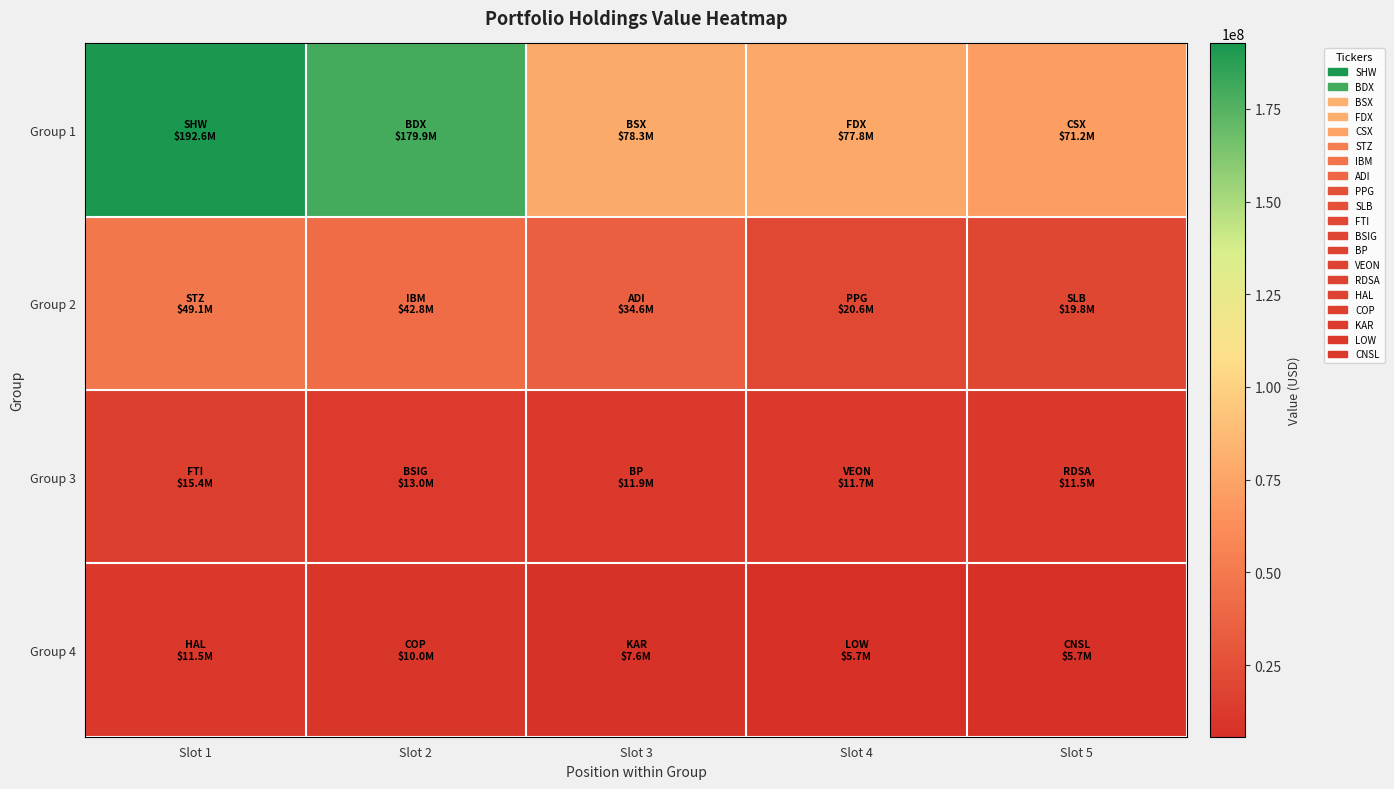

Reading right to left, what are all the values shown in this chart?

Group 1: Slot 5=71218000	Slot 4=77765000	Slot 3=78311000	Slot 2=179941000	Slot 1=192645000
Group 2: Slot 5=19779000	Slot 4=20565000	Slot 3=34613000	Slot 2=42776000	Slot 1=49128000
Group 3: Slot 5=11493000	Slot 4=11651000	Slot 3=11894000	Slot 2=12966000	Slot 1=15420000
Group 4: Slot 5=5667000	Slot 4=5716000	Slot 3=7612000	Slot 2=10043000	Slot 1=11488000